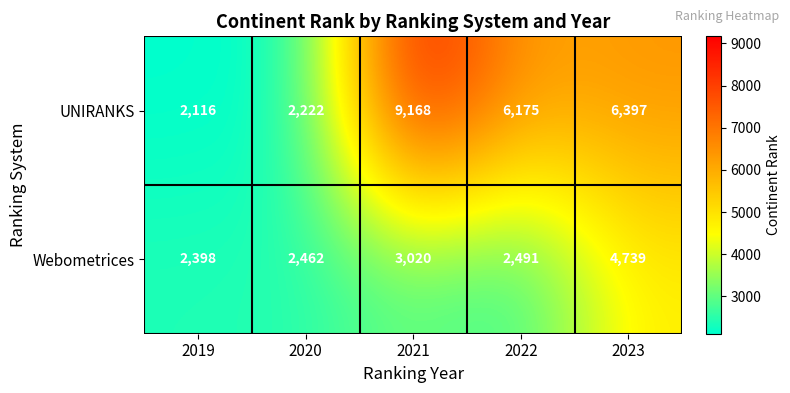

What is the difference between the second highest and second lowest values in the Webometrices series?

558